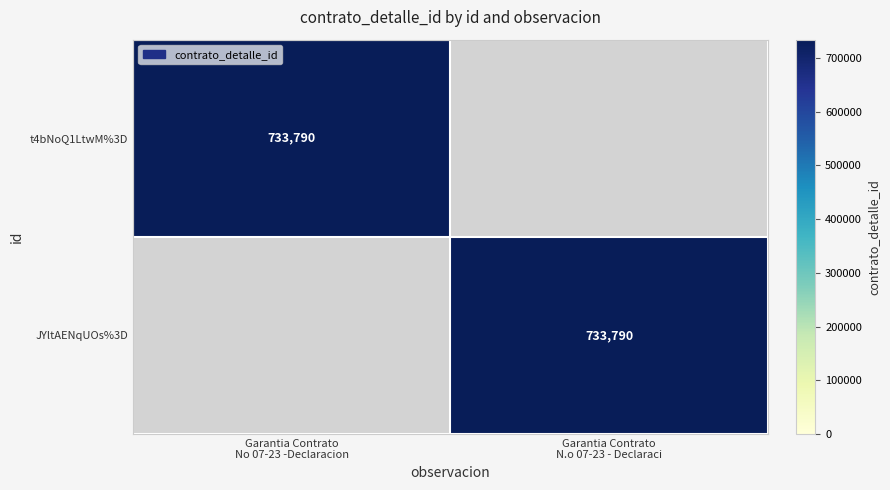

The JYltAENqUOs%3D series shows 733790 at Garantia Contrato N.o 07-23 - Declaraci. True or false?

True